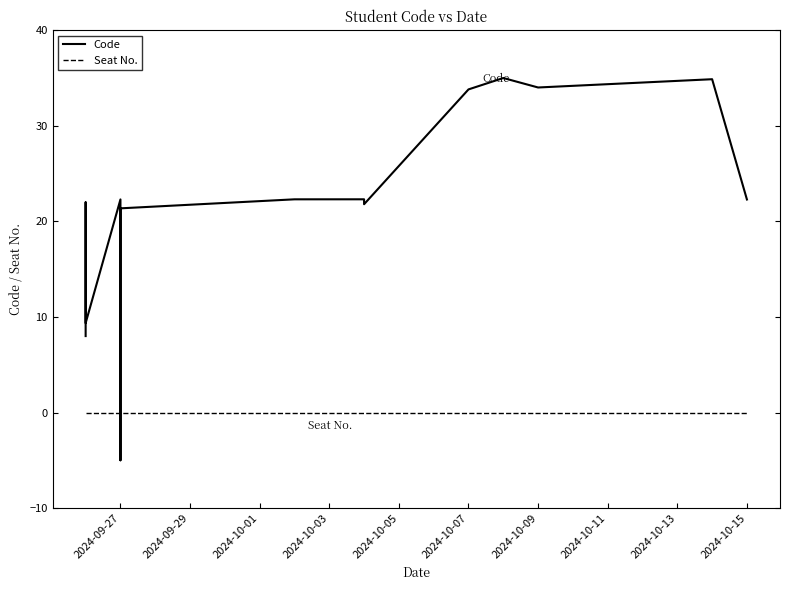

Reading left to right, extract all data points from this chart.

Code: 8.0	22.0	9.4	22.3	-5.0	21.2	21.4	22.3	22.3	21.8	33.8	35.0	34.0	34.9	22.3
Seat No.: 0.0	0.0	0.0	0.0	0.0	0.0	0.0	0.0	0.0	0.0	0.0	0.0	0.0	0.0	0.0